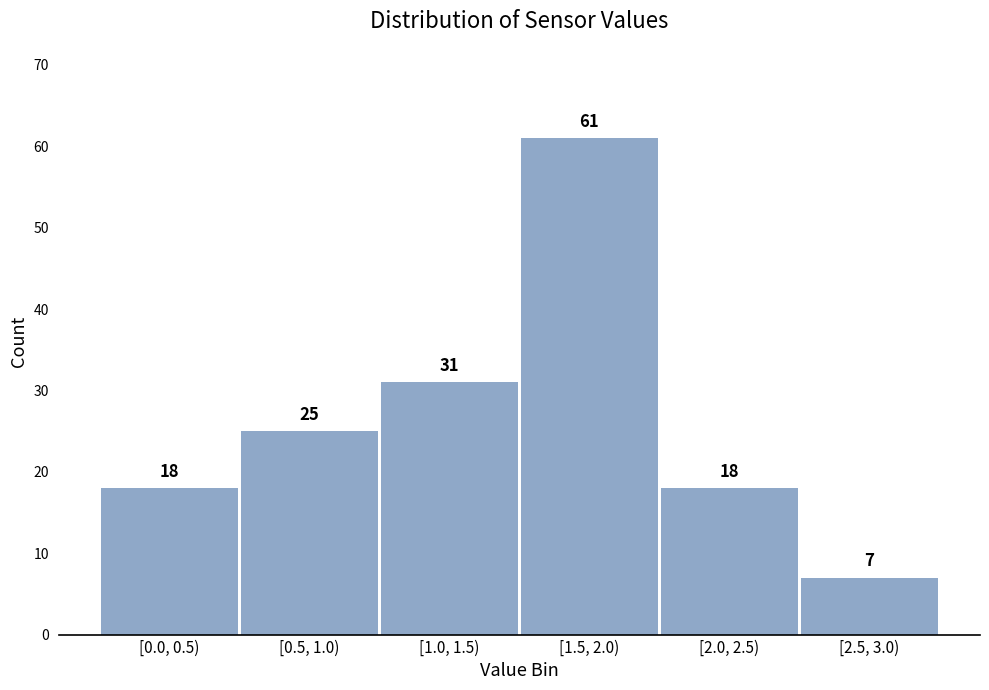

Reading right to left, transcribe all the data shown in this chart.

7	18	61	31	25	18